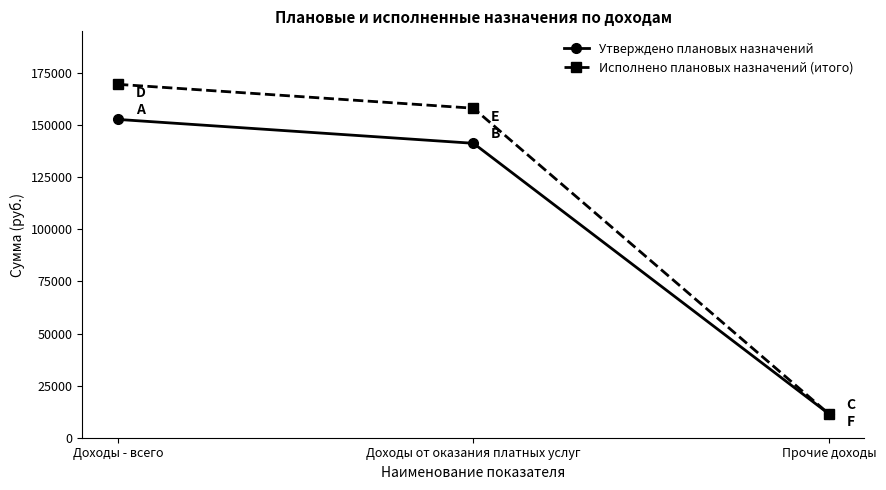

Does the chart display data point markers on the line(s)?

Yes